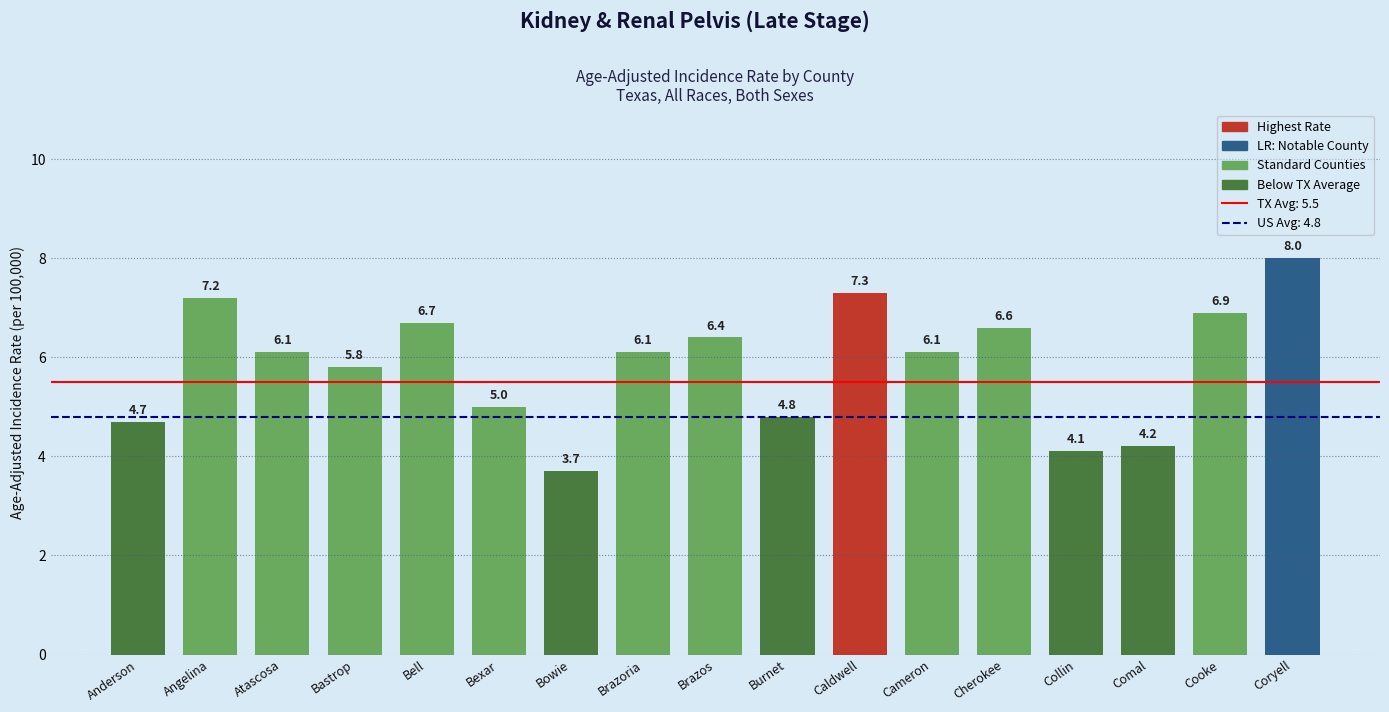

What is the sum of the values at Burnet and Cameron?

10.9